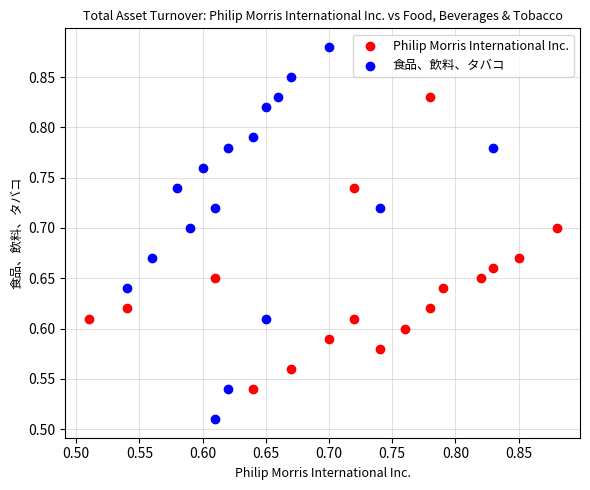

What are all the series names shown in the legend?

Philip Morris International Inc., 食品、飲料、タバコ